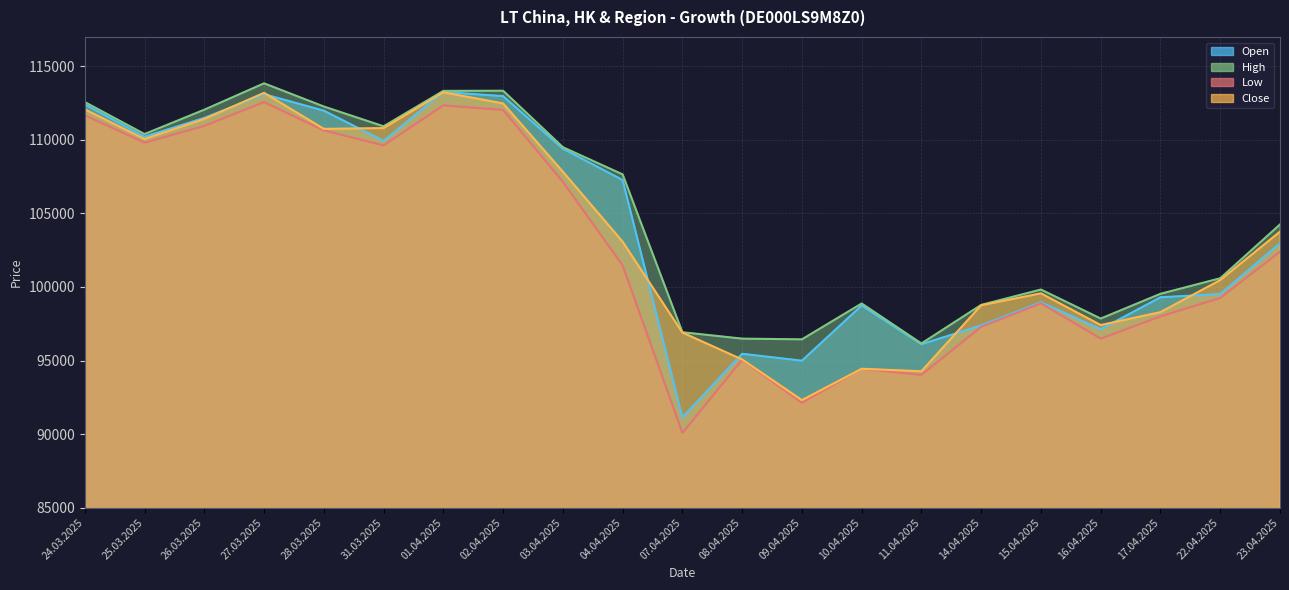

The value of Low at 10.04.2025 is 151971. True or false?

False